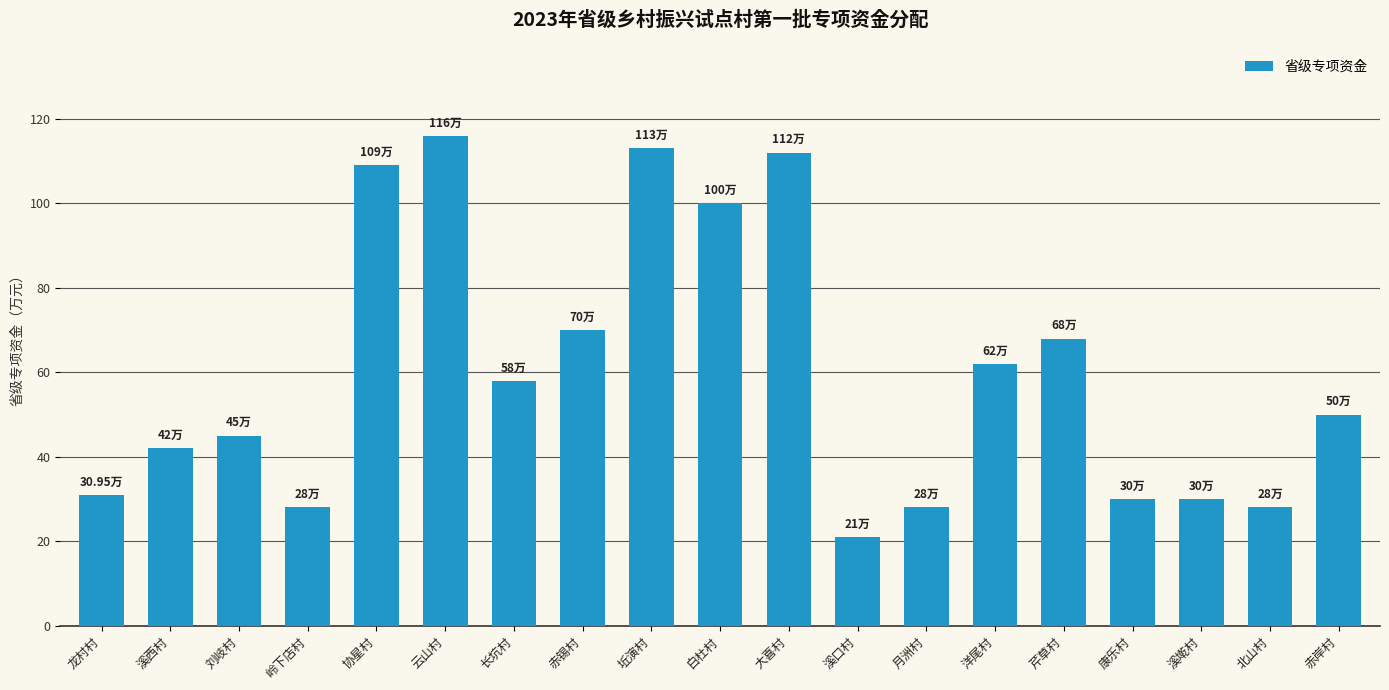

What is the change in value from 长坑村 to 洋尾村?

+4.0